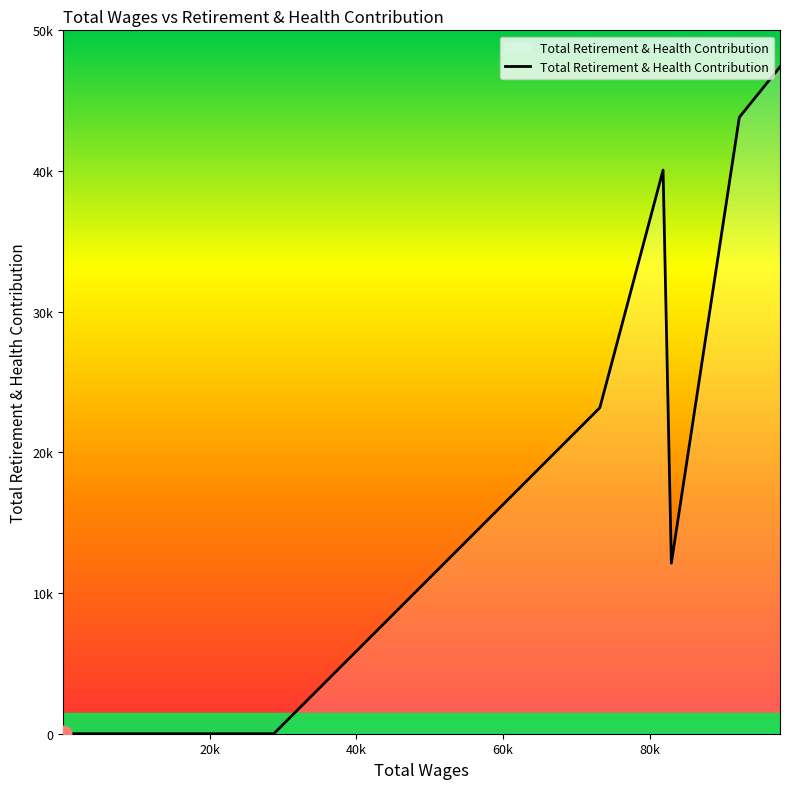

Does the chart display data point markers on the line(s)?

No